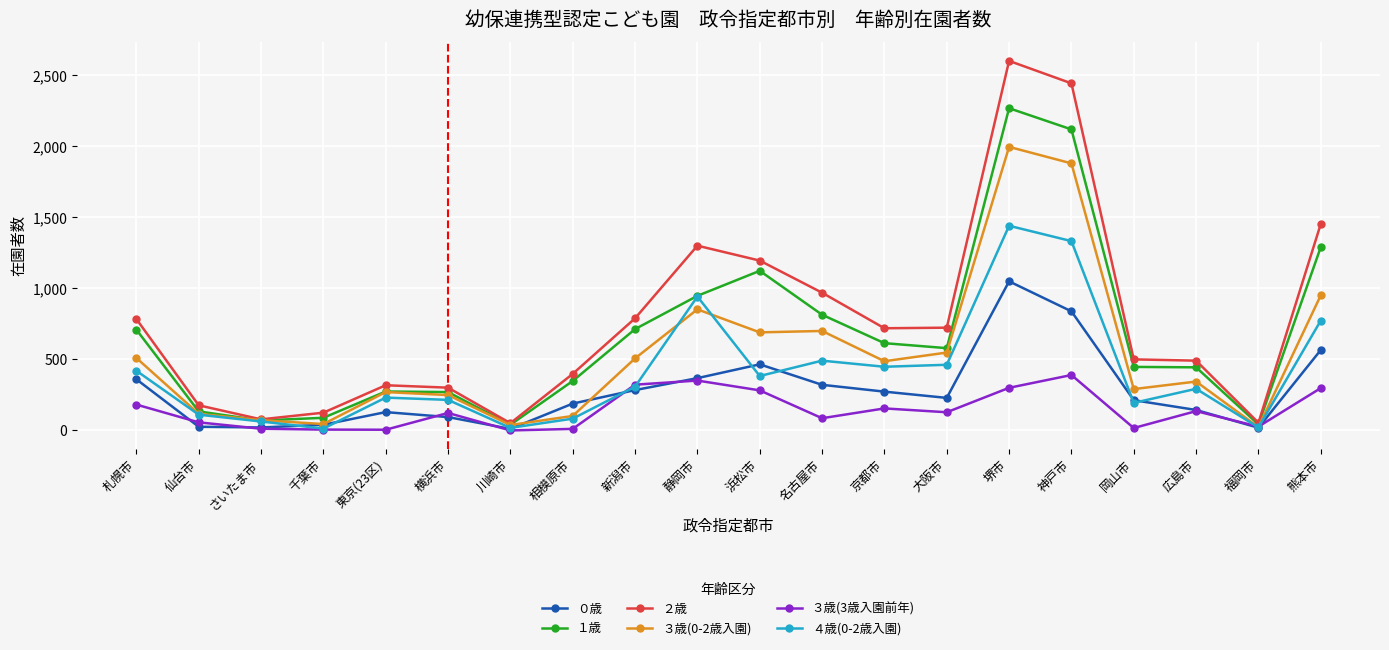

What is the spread (max minus min) of values at 大阪市?

595